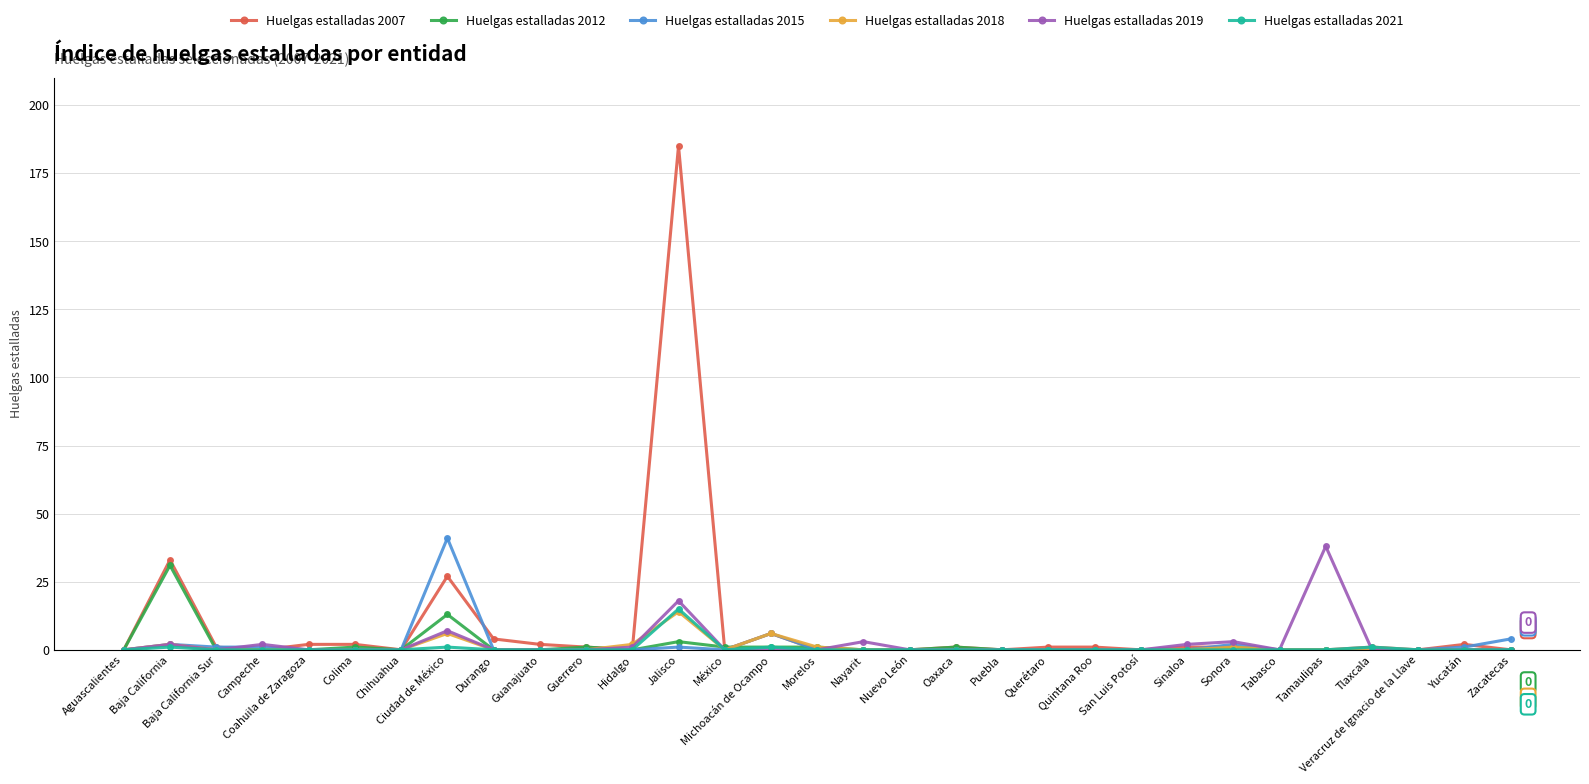

Where is the first local maximum for Huelgas estalladas 2018?

Baja California